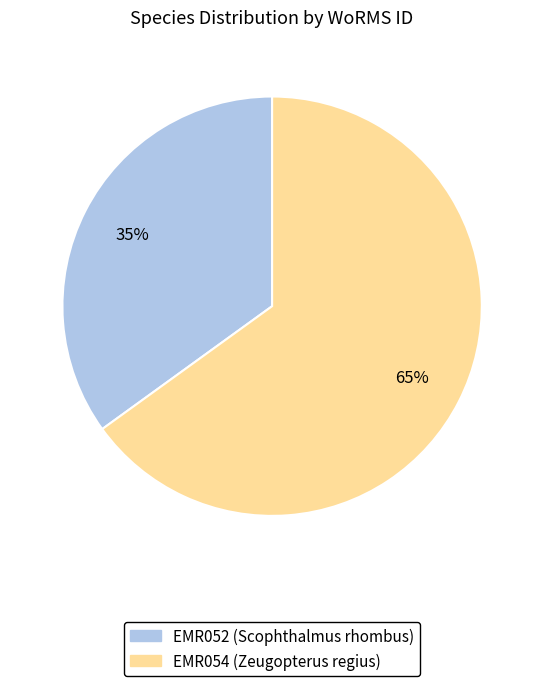

Rank the categories by value from lowest to highest.

EMR052 (Scophthalmus rhombus), EMR054 (Zeugopterus regius)